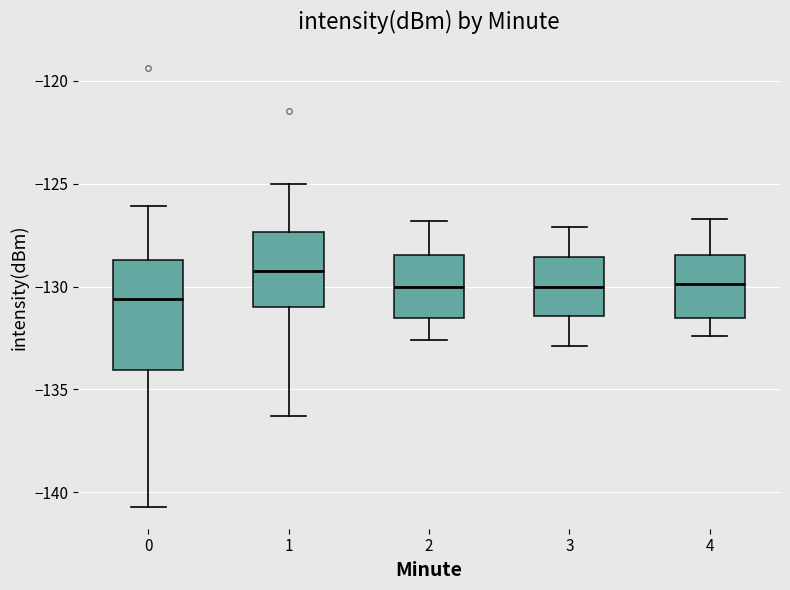

Which box is the tallest, from its lower edge to its upper edge?

0